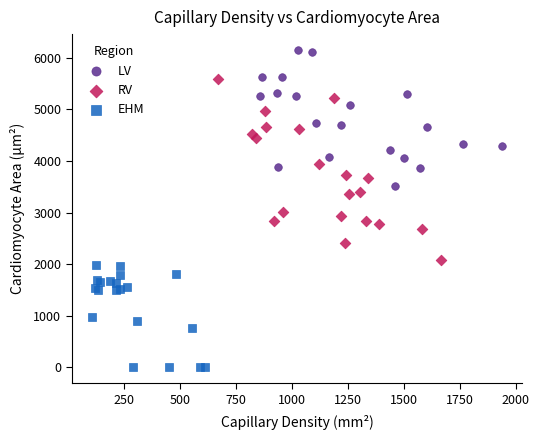

Which series contains the lowest Y value?

EHM